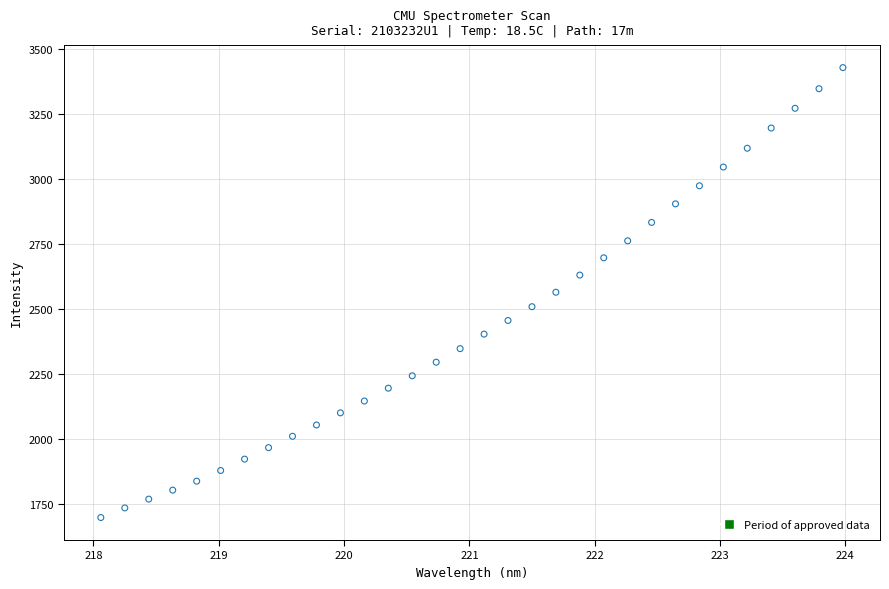

What is the range of Y values (max minus min)?

1733.2